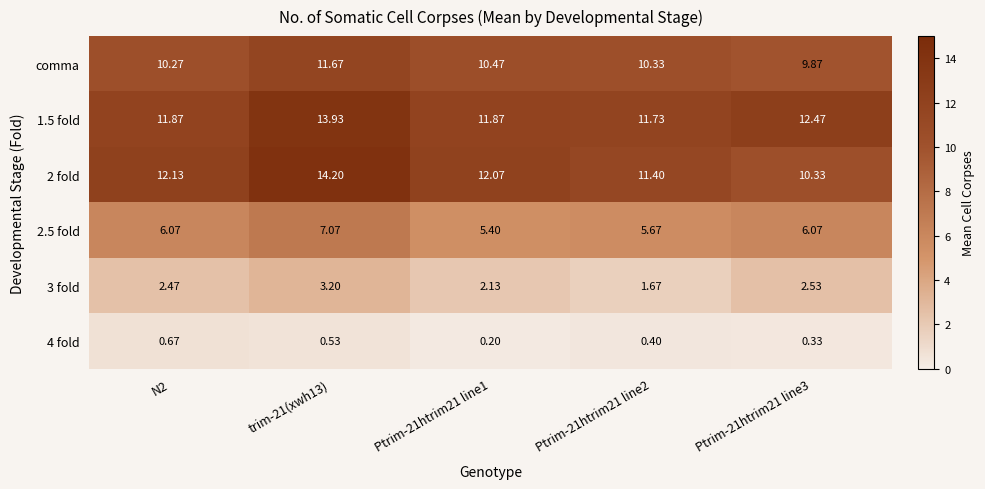

Is the value of comma at trim-21(xwh13) greater than the value of 4 fold at N2?

Yes